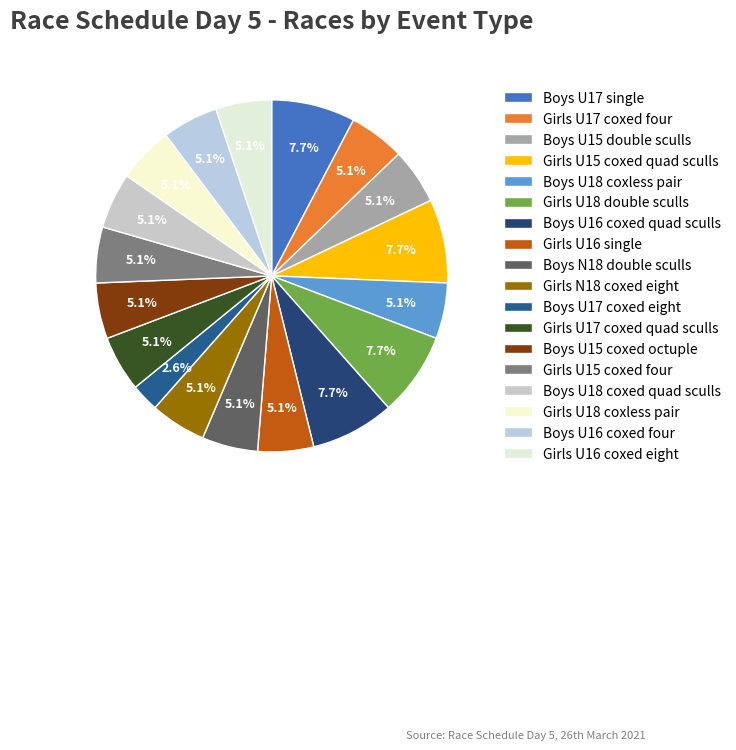

What percentage is NOT represented by Girls U15 coxed four?

94.9%